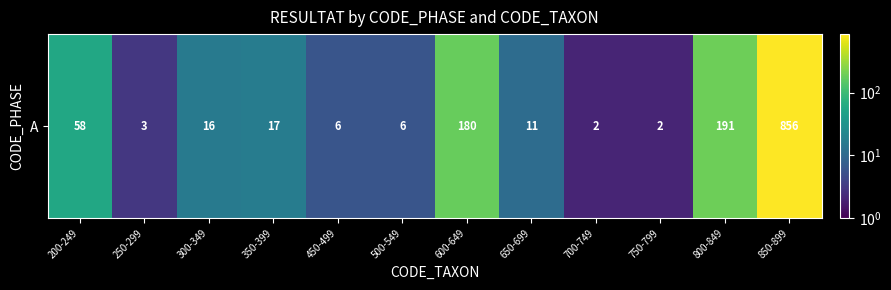

Which label corresponds to the largest value in the chart?

850-899